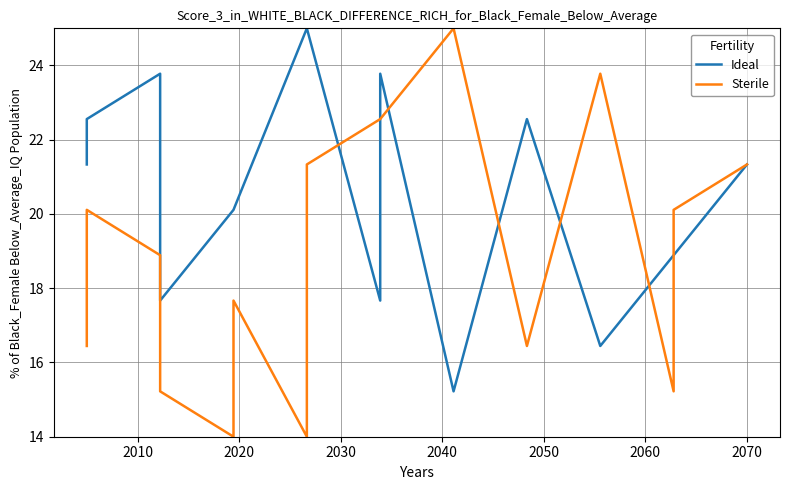

In Sterile, how many points are higher than both neighbors (excluding endpoints)?

4